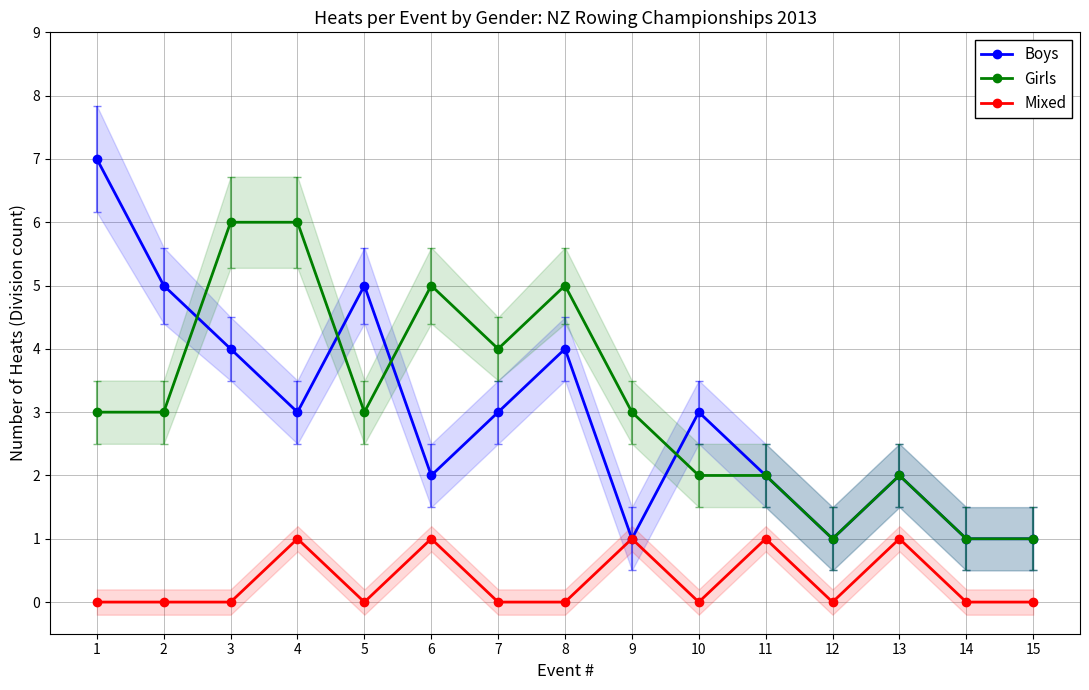

Is it true that Boys equals 4 at 8?

True